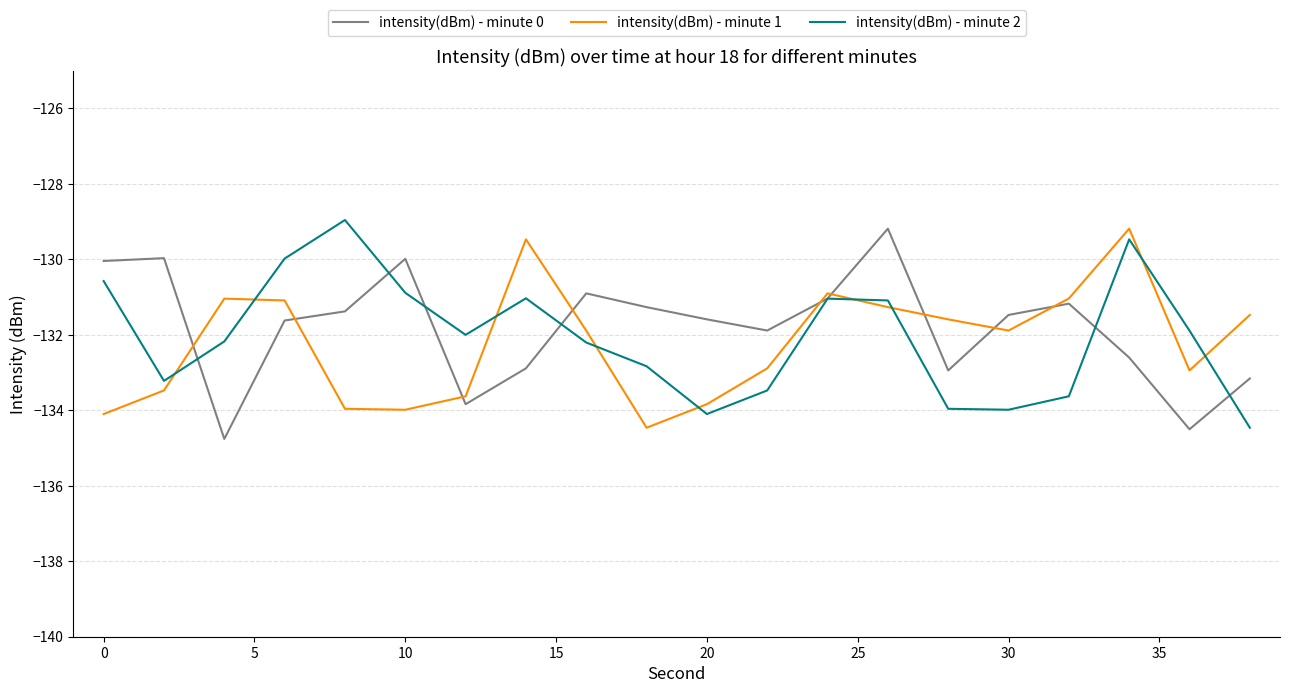

What is the lowest value of the intensity(dBm) - minute 2 series?

-134.5